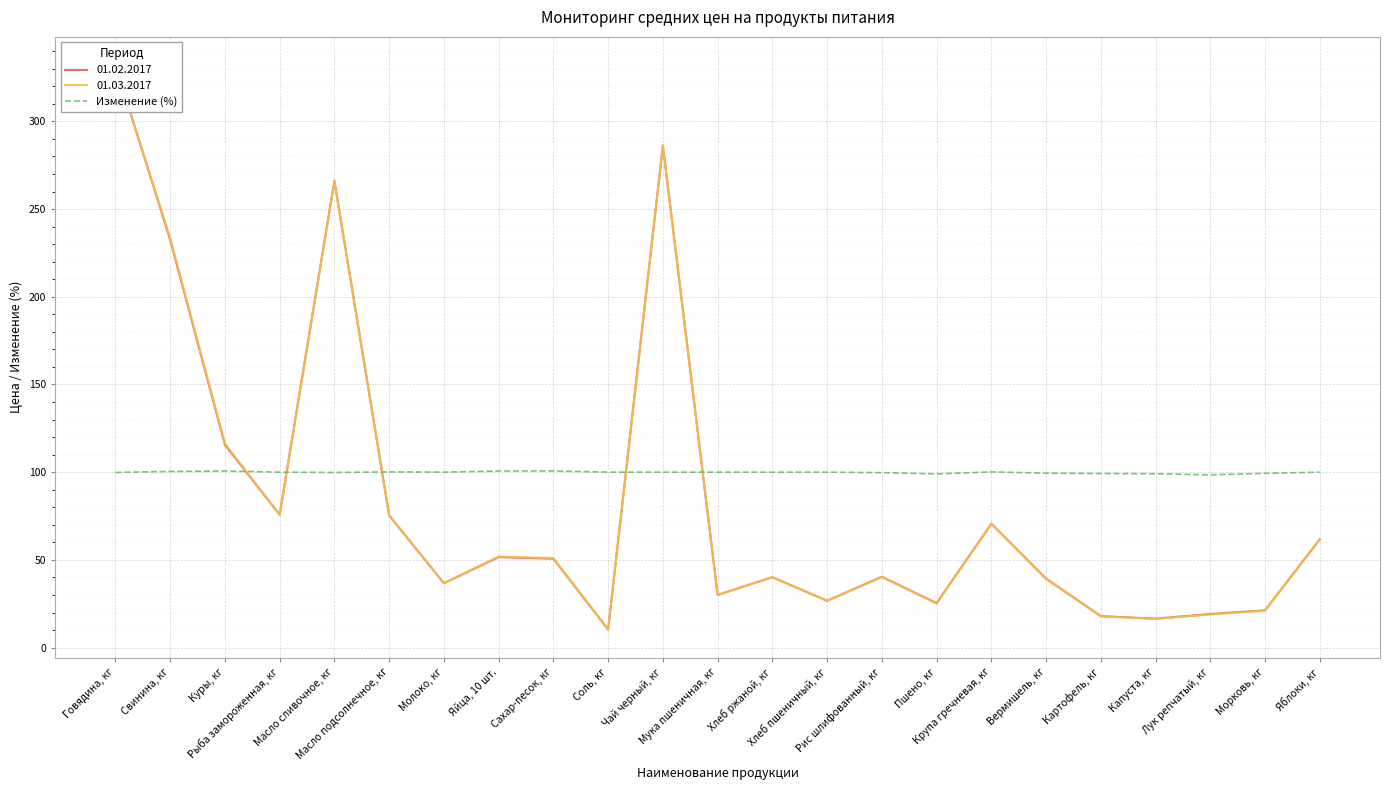

Where is the first local maximum?

Куры, кг